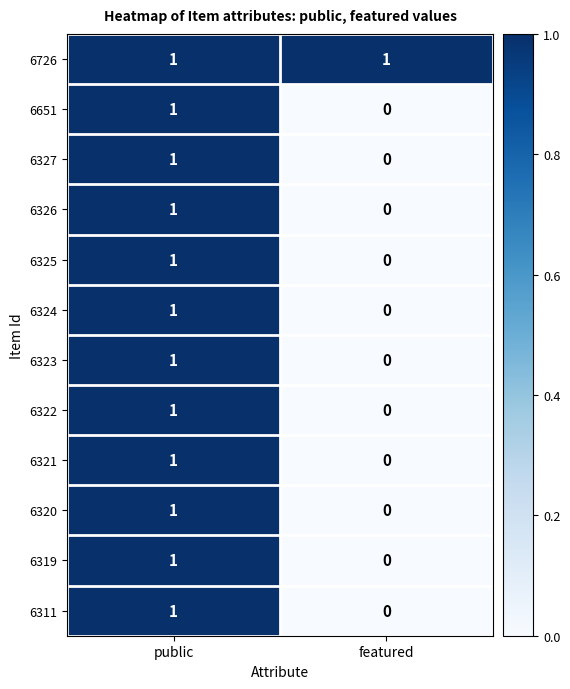

Reading left to right, transcribe all the data shown in this chart.

6726: public=1	featured=1
6651: public=1	featured=0
6327: public=1	featured=0
6326: public=1	featured=0
6325: public=1	featured=0
6324: public=1	featured=0
6323: public=1	featured=0
6322: public=1	featured=0
6321: public=1	featured=0
6320: public=1	featured=0
6319: public=1	featured=0
6311: public=1	featured=0